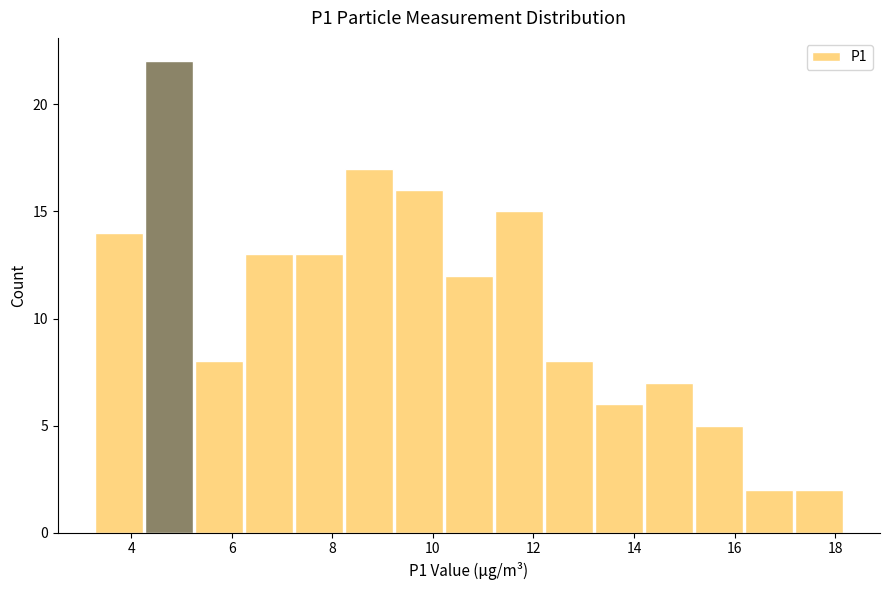

Reading left to right, transcribe this chart: for each bar, give the range it covers on the x-axis and its height. Neither the bar edges nor the heights are printed on the chart, so give them approximately, as read against the axes.

3.2 to 4.2: 14
4.2 to 5.2: 22
5.2 to 6.2: 8
6.2 to 7.2: 13
7.2 to 8.2: 13
8.2 to 9.2: 17
9.2 to 10.2: 16
10.2 to 11.2: 12
11.2 to 12.2: 15
12.2 to 13.2: 8
13.2 to 14.2: 6
14.2 to 15.2: 7
15.2 to 16.2: 5
16.2 to 17.2: 2
17.2 to 18.2: 2